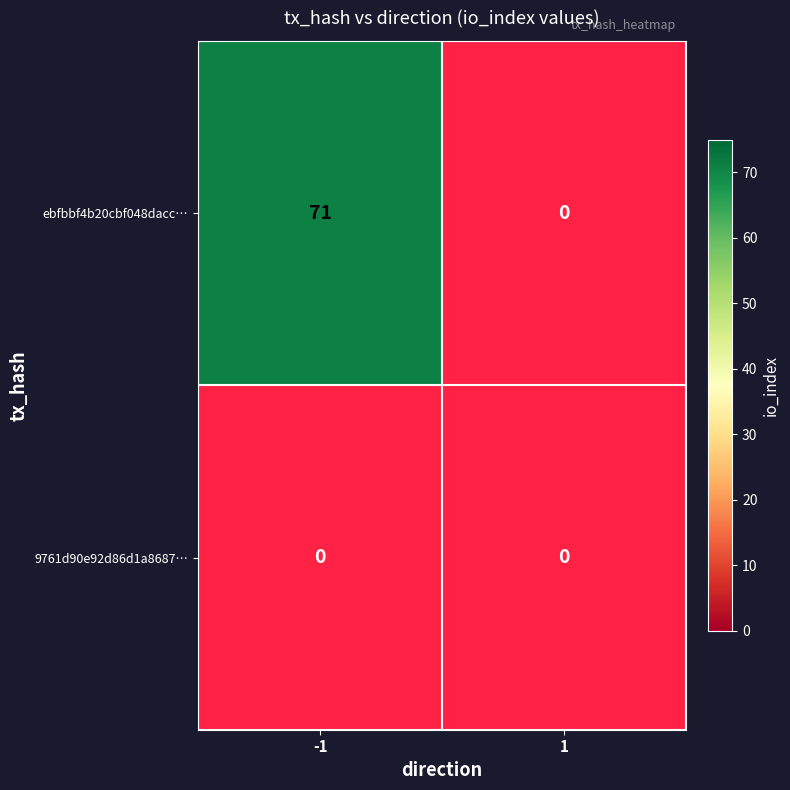

What is the difference between the ebfbbf4b20cbf048dacc6c4c00a4a1e5d28b499 values at 1 and -1?

71